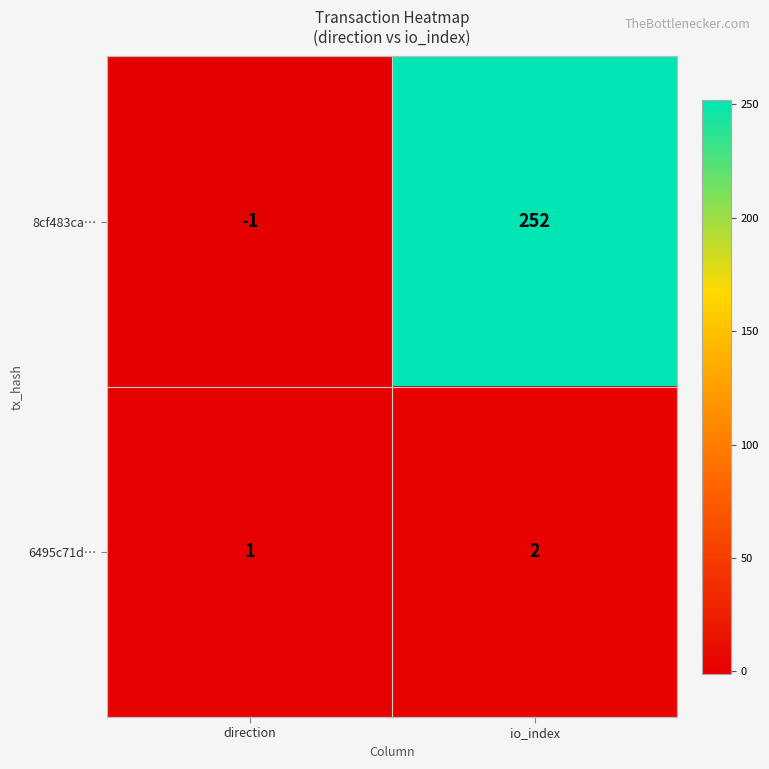

What is the average value of the 8cf483ca… series?

126